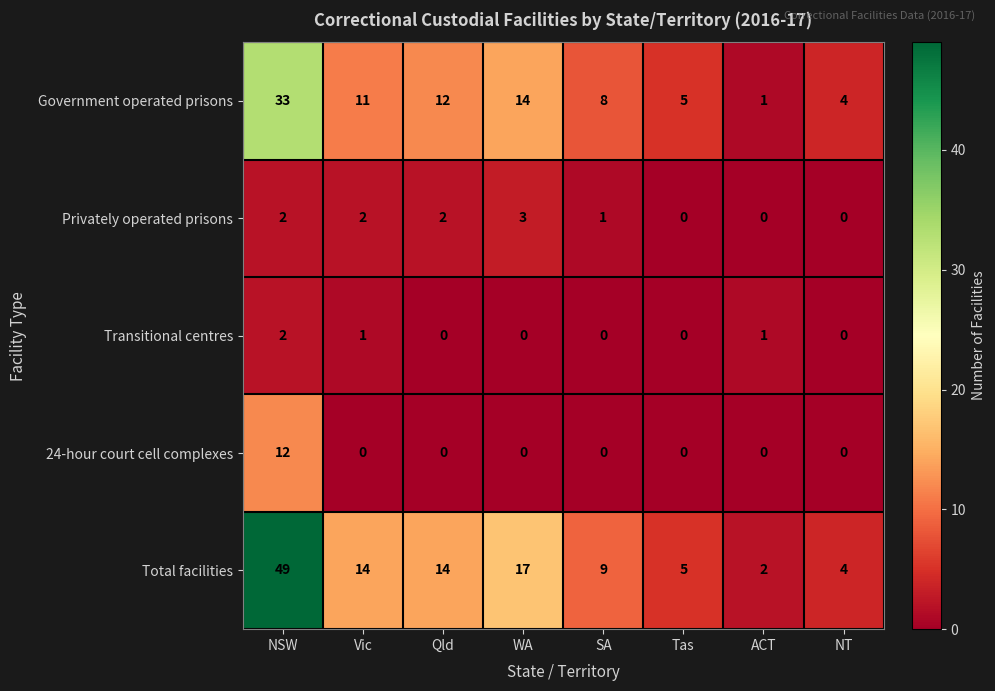

How many categories are shown in the chart?

8